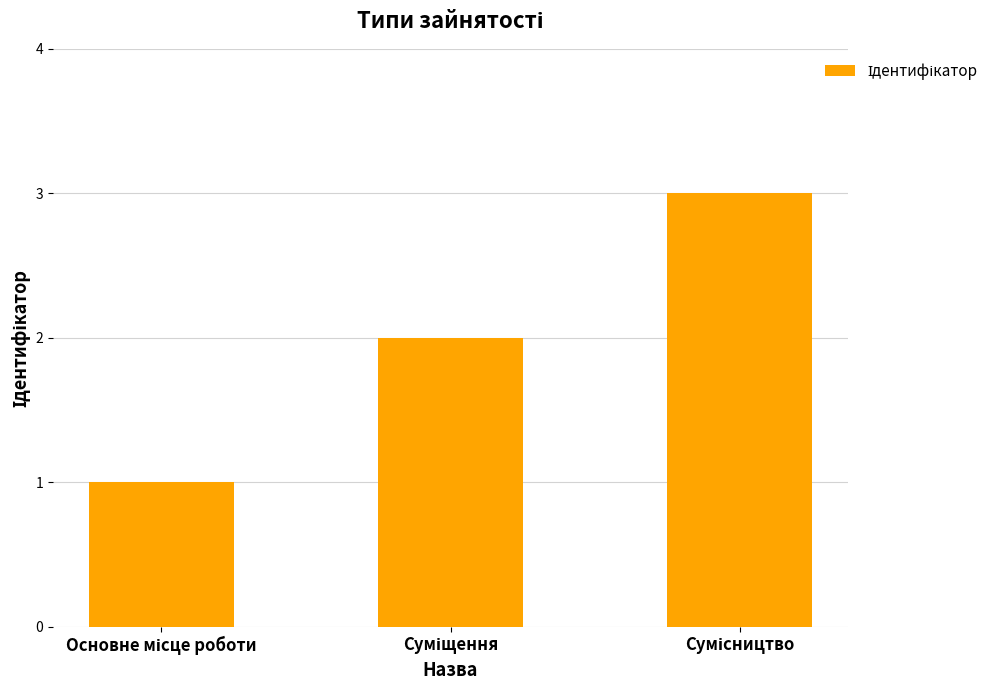

Does the chart contain any negative values?

No